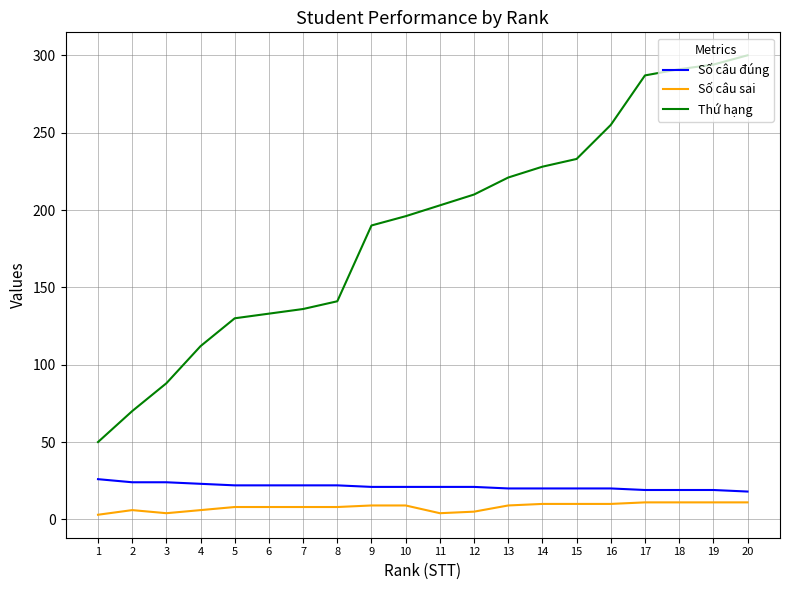

Which series has the largest total across all categories?

Thứ hạng